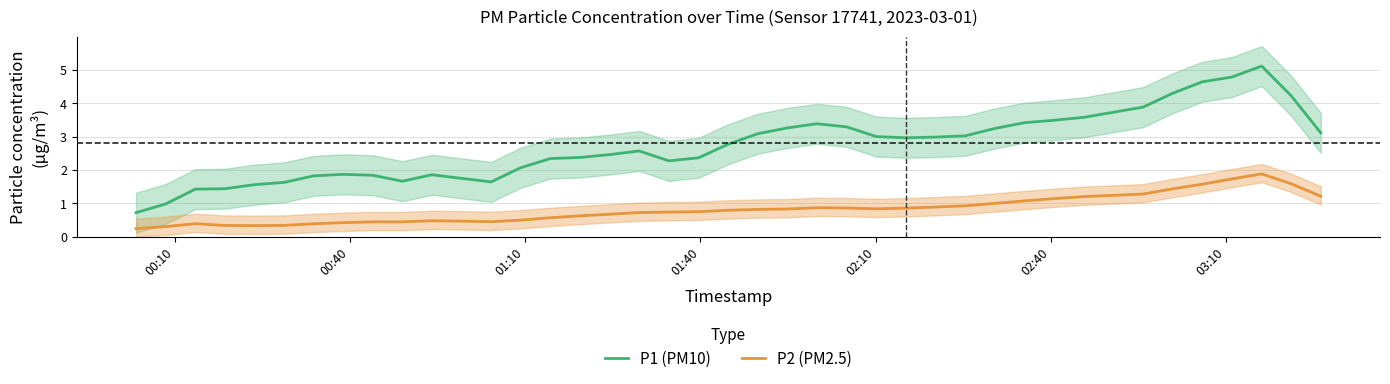

True or false: P2 (PM2.5) and P1 (PM10) cross at least once.

False